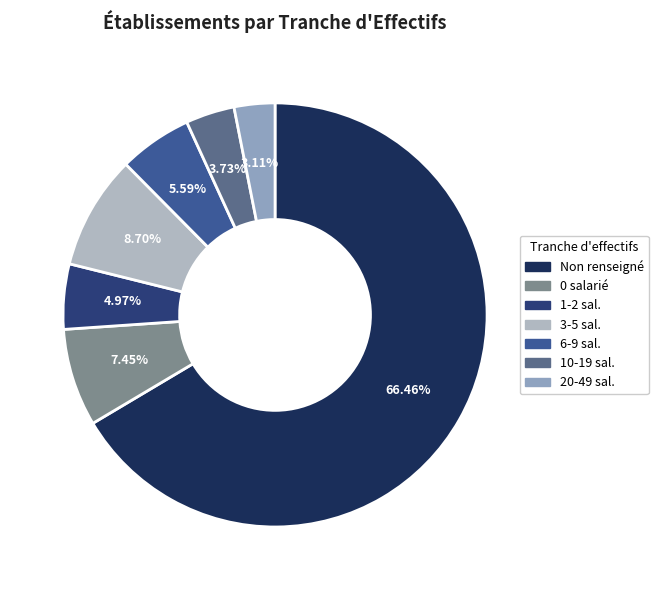

How many slices are in this pie chart?

7